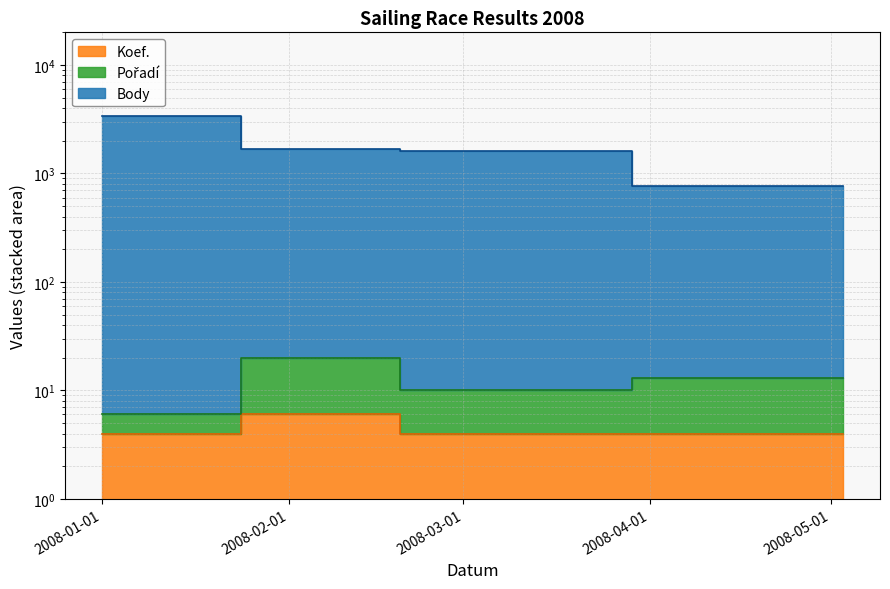

How many interior local peaks does the Pořadí series have?

1